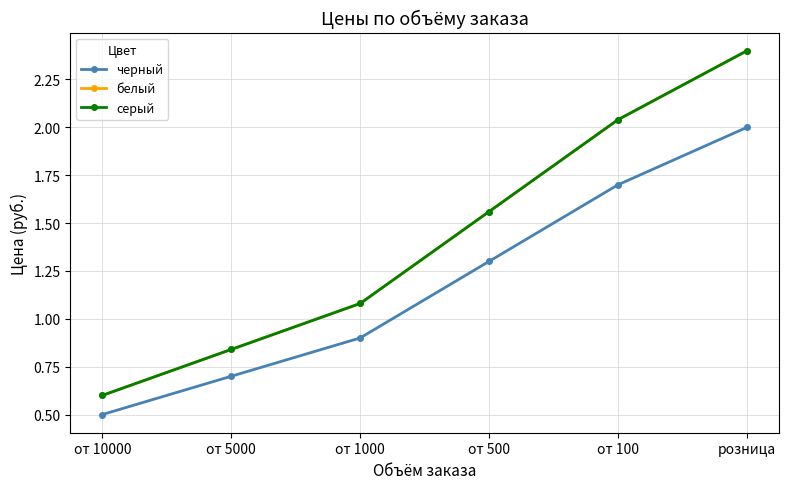

Does the chart have visible grid lines?

Yes